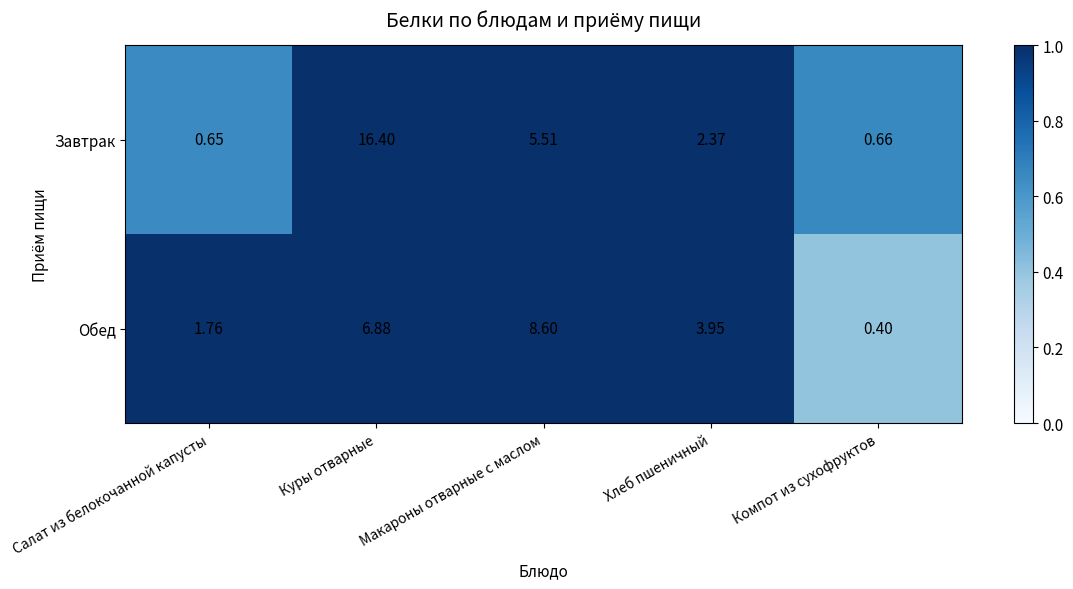

At which label does Завтрак reach its minimum?

Салат из белокочанной капусты